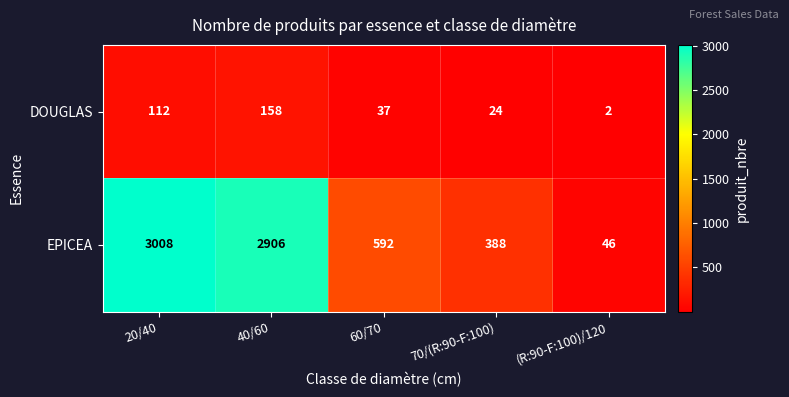

Between 40/60 and (R:90-F:100)/120, which series saw the biggest shift?

EPICEA